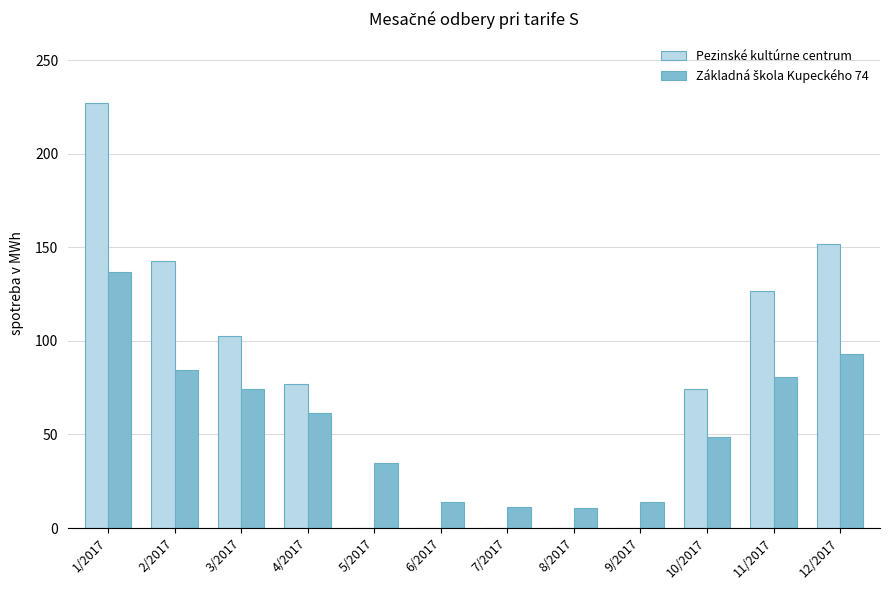

At which category is the sum across all series the highest?

1/2017